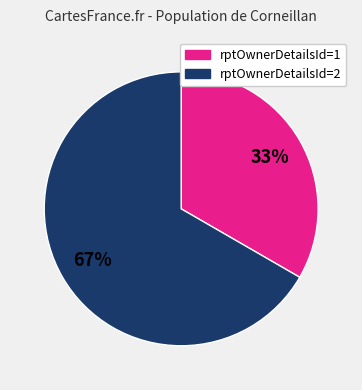

What percentage is the rptOwnerDetailsId=1 slice, to the nearest percent?

33%